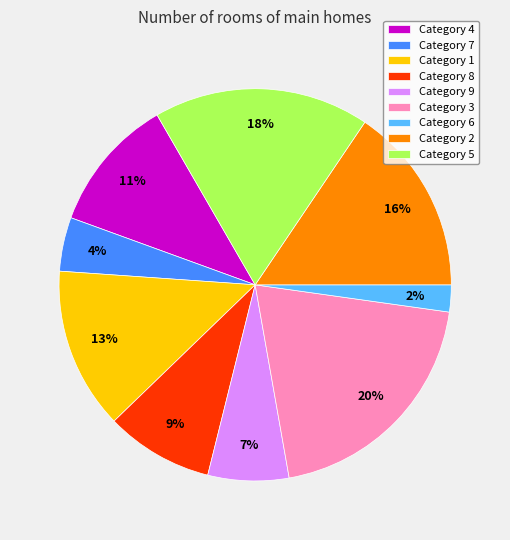

How many slices are in this pie chart?

9